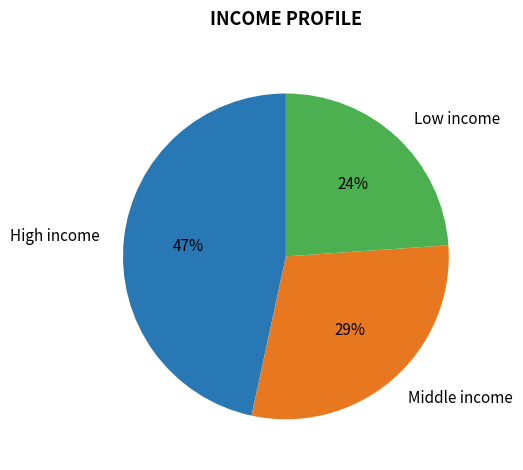

Which slice is the smallest?

Low income